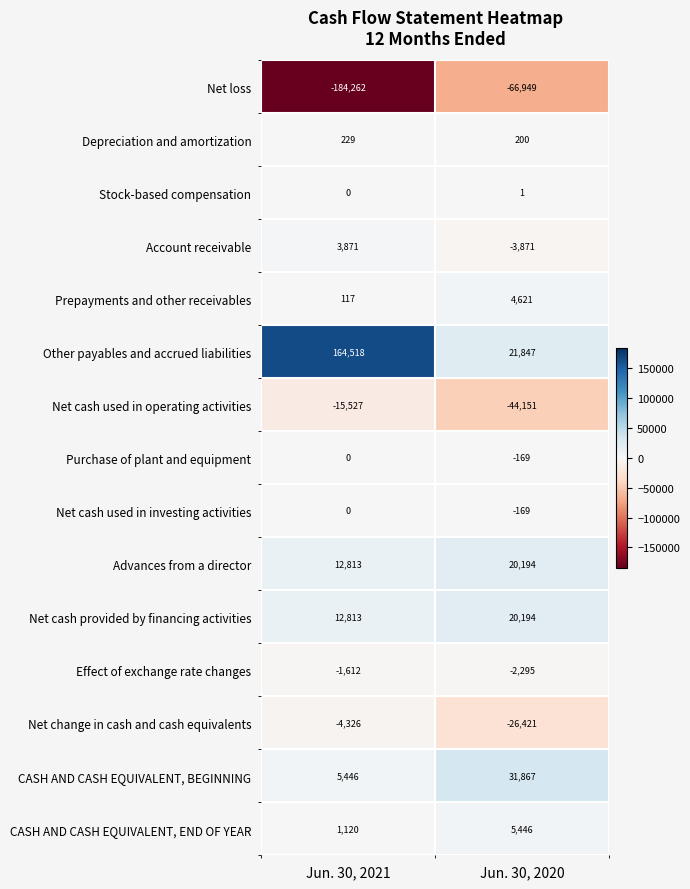

At which label is Net loss closest to -125605?

Jun. 30, 2020